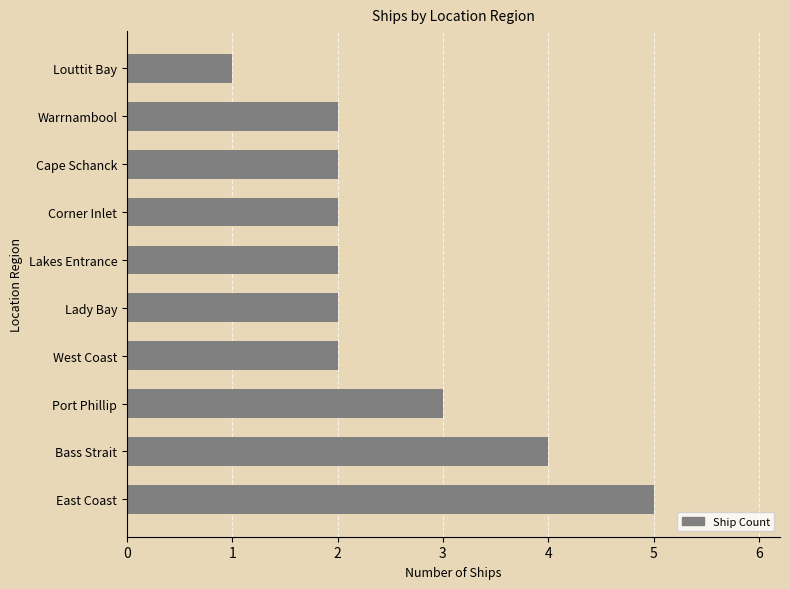

Which has a higher value, Port Phillip or Warrnambool?

Port Phillip